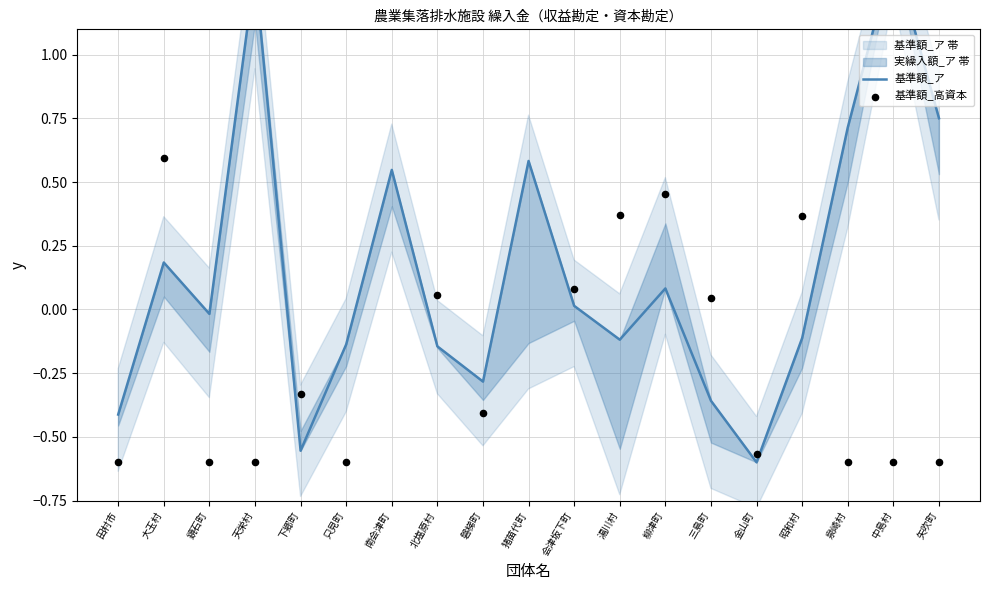

Which series has the largest total across all categories?

基準額_ア